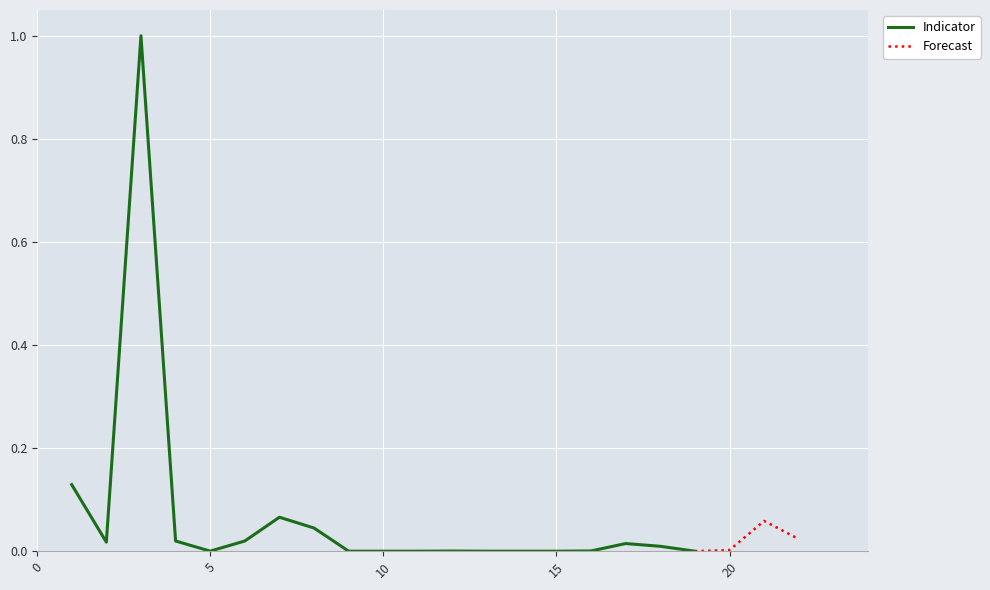

How many points are lower than both their immediate neighbors (excluding endpoints)?

6